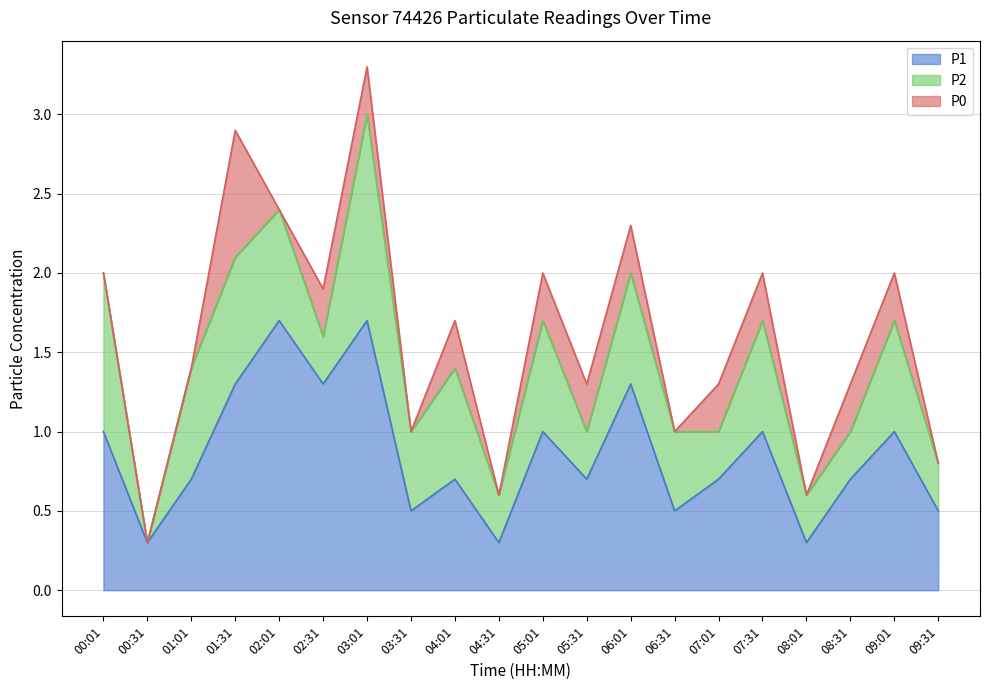

True or false: P0 and P1 cross at least once.

False